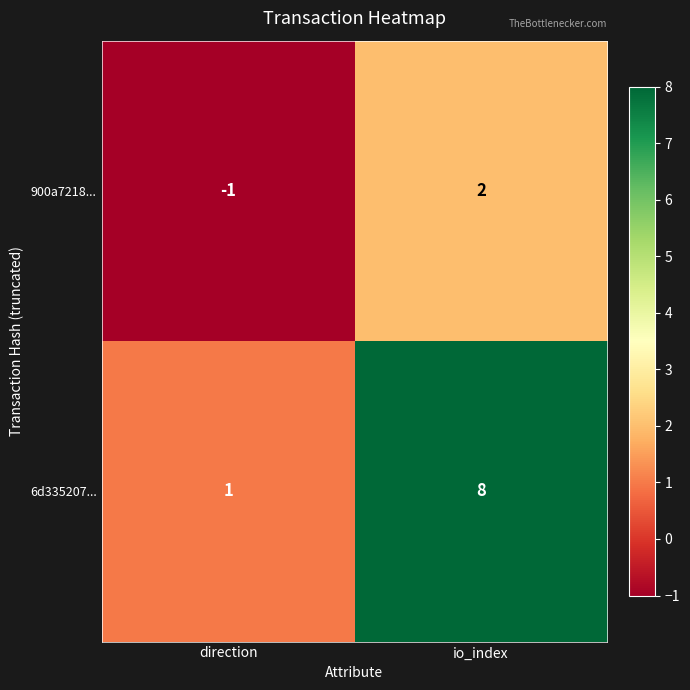

Which series has the widest spread of values?

6d335207...